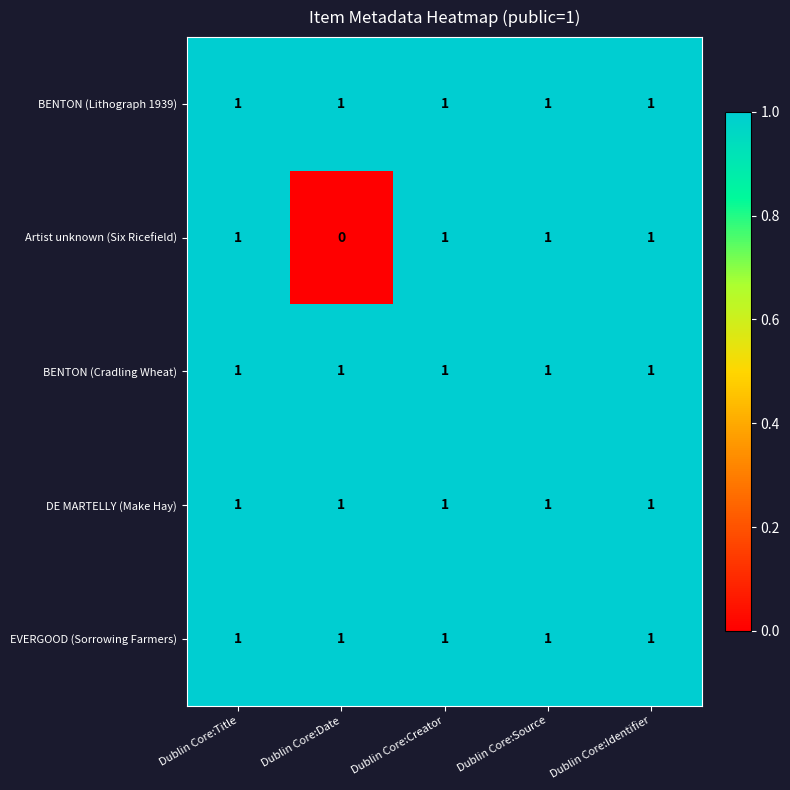

Reading right to left, transcribe all the data shown in this chart.

BENTON (Lithograph 1939): Dublin Core:Identifier=1	Dublin Core:Source=1	Dublin Core:Creator=1	Dublin Core:Date=1	Dublin Core:Title=1
Artist unknown (Six Ricefield): Dublin Core:Identifier=1	Dublin Core:Source=1	Dublin Core:Creator=1	Dublin Core:Date=0	Dublin Core:Title=1
BENTON (Cradling Wheat): Dublin Core:Identifier=1	Dublin Core:Source=1	Dublin Core:Creator=1	Dublin Core:Date=1	Dublin Core:Title=1
DE MARTELLY (Make Hay): Dublin Core:Identifier=1	Dublin Core:Source=1	Dublin Core:Creator=1	Dublin Core:Date=1	Dublin Core:Title=1
EVERGOOD (Sorrowing Farmers): Dublin Core:Identifier=1	Dublin Core:Source=1	Dublin Core:Creator=1	Dublin Core:Date=1	Dublin Core:Title=1